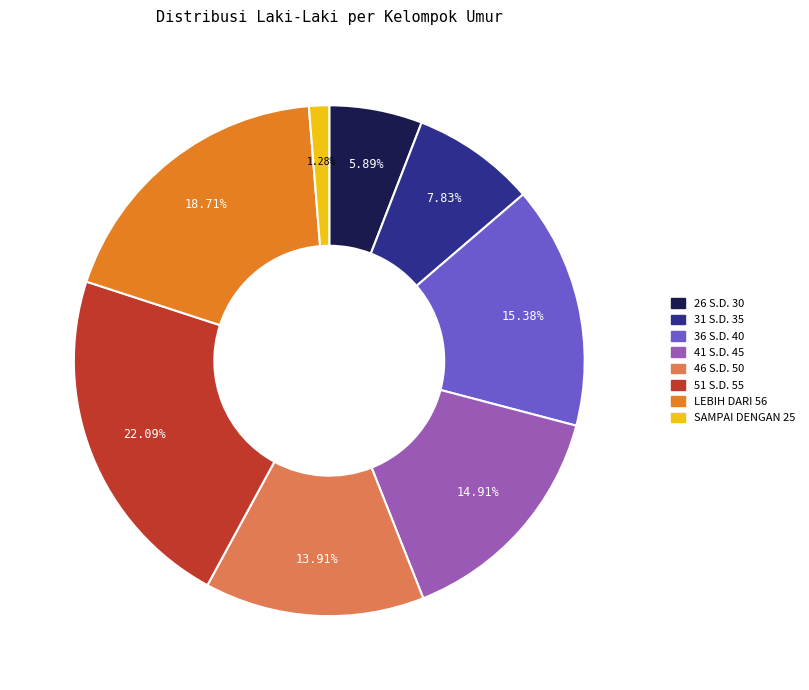

How many slices are in this pie chart?

8